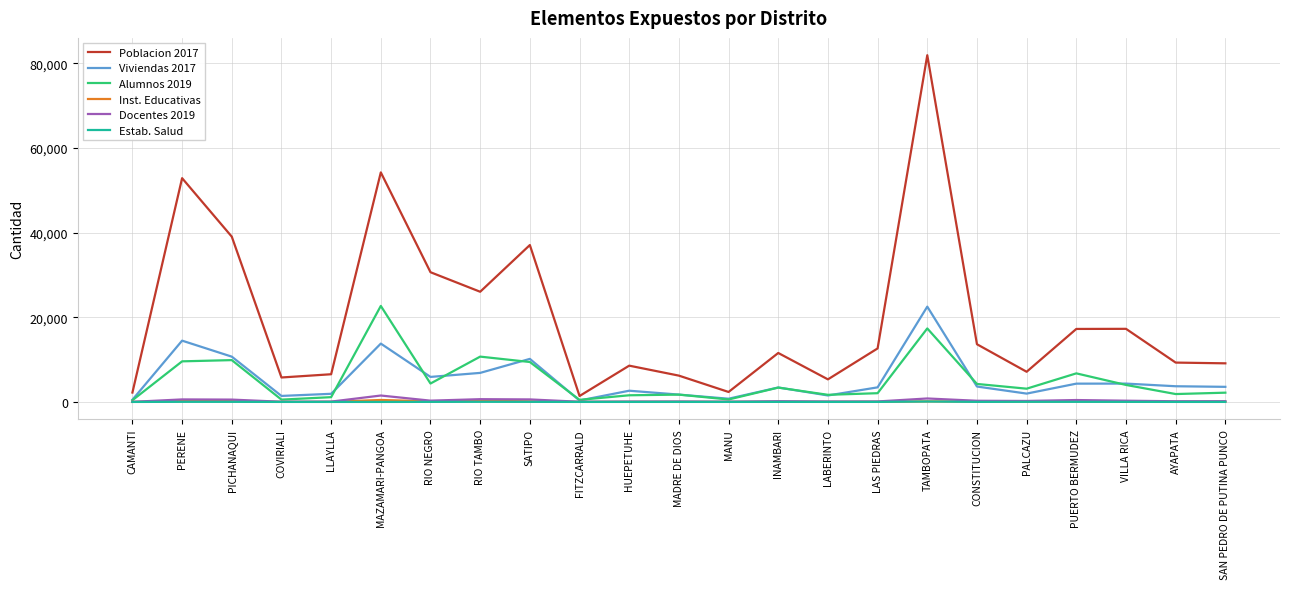

Which series has the largest range (max minus min)?

Poblacion 2017